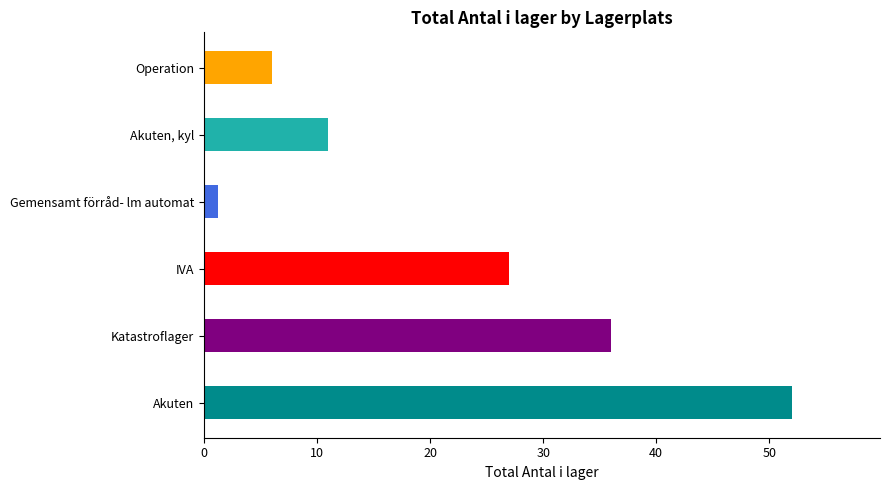

Reading top to bottom, extract all data points from this chart.

6.0	11.0	1.2	27.0	36.0	52.0